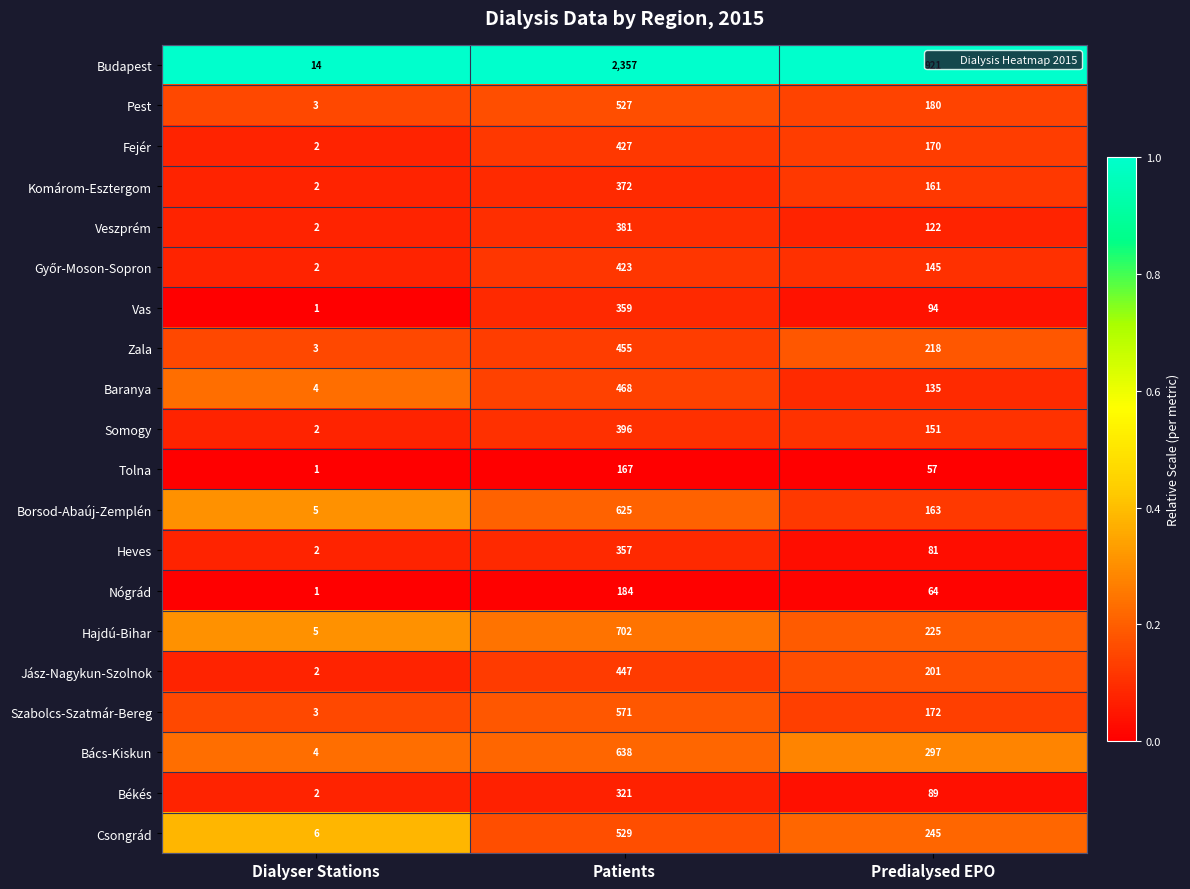

What is the sum of all Bács-Kiskun values?

939